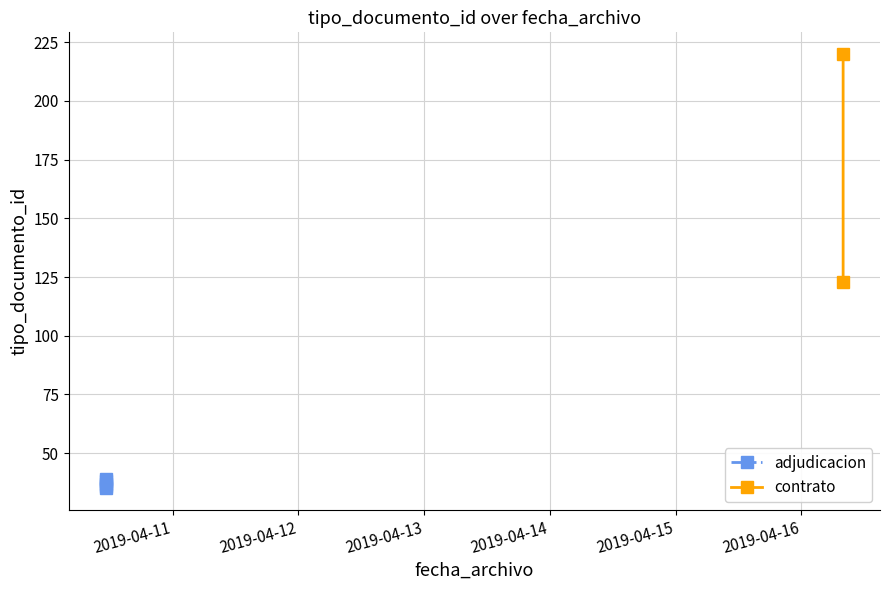

How many data points are less than 38?

3